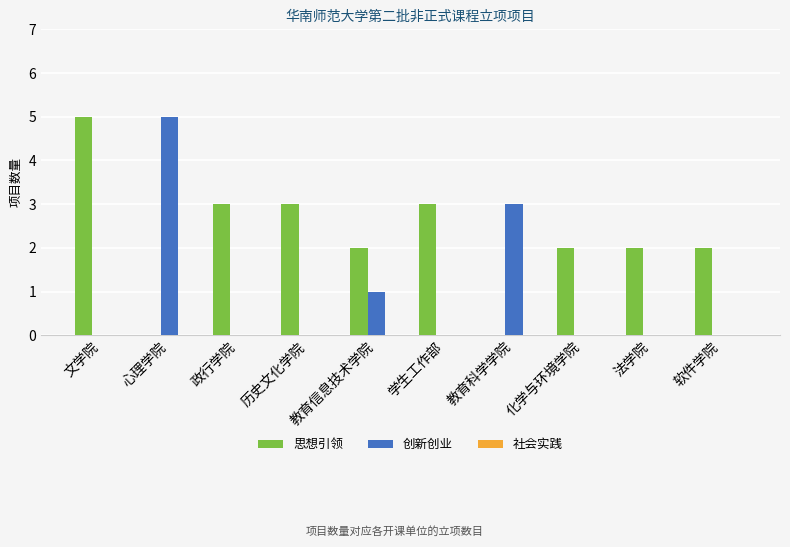

What is the sum of the 思想引领 values at 政行学院 and 心理学院?

3